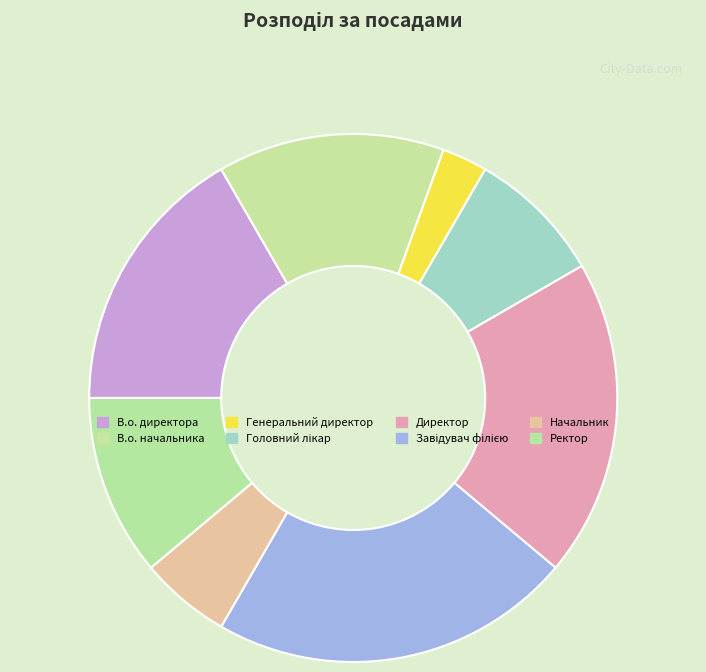

How many slices are in this pie chart?

8